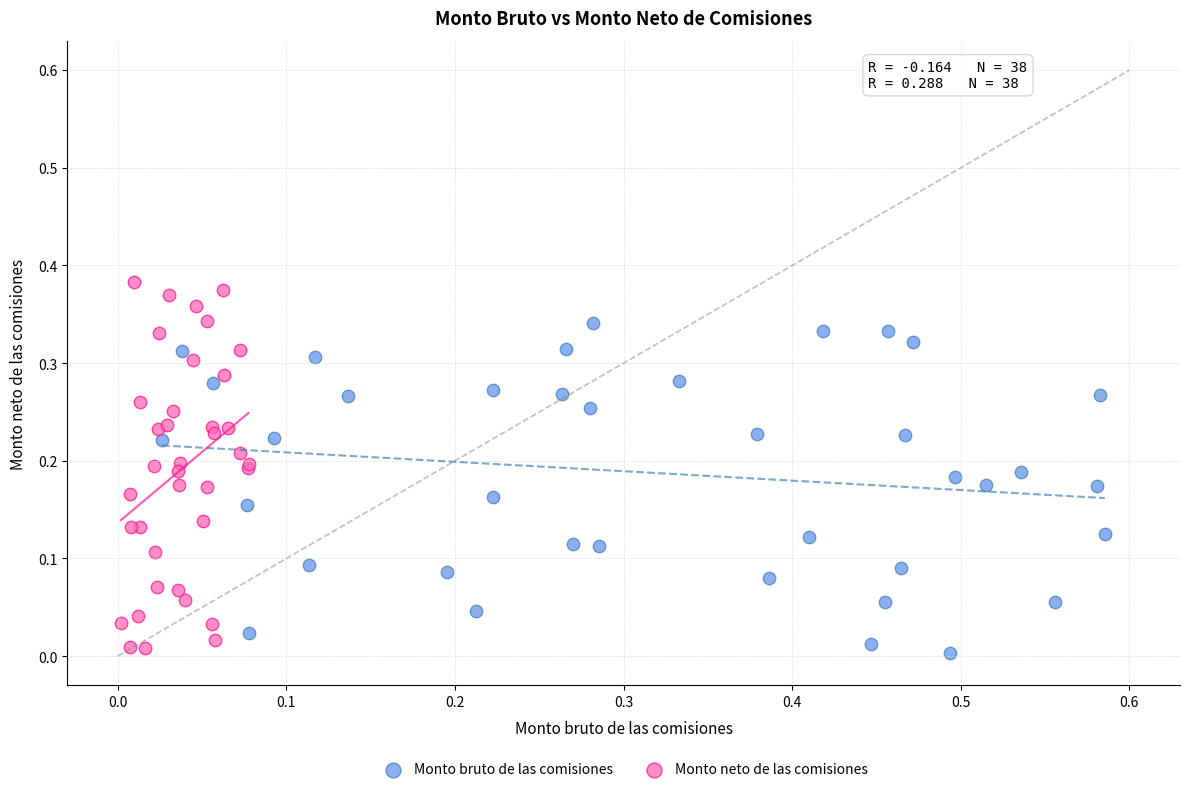

Which series has the widest spread of Y values?

Monto neto de las comisiones